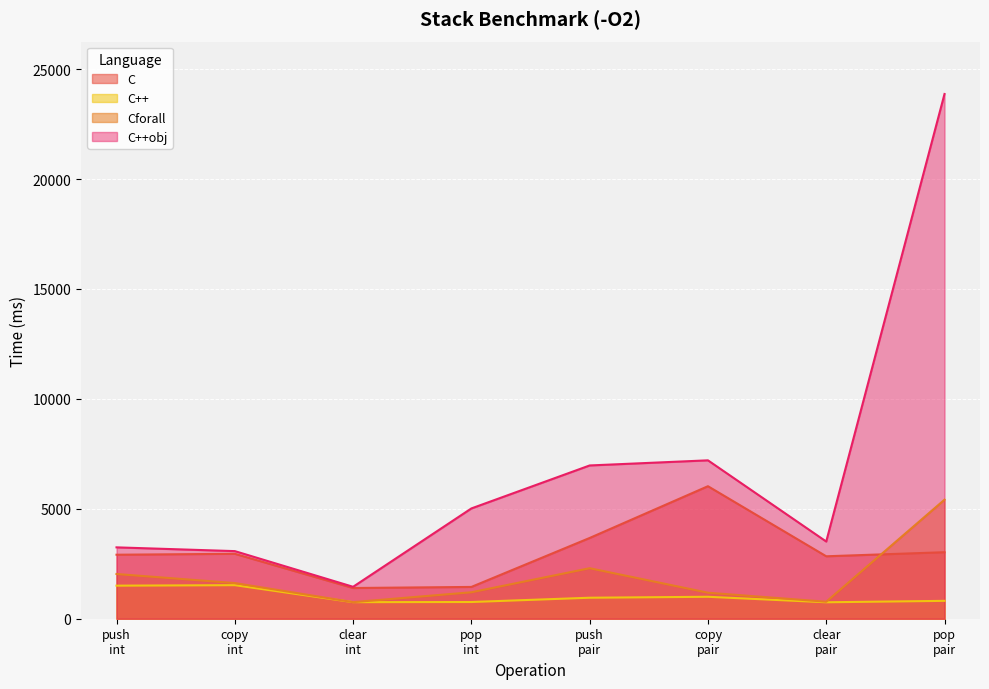

Rank the series by their average value, from lowest to highest.

C++, Cforall, C, C++obj